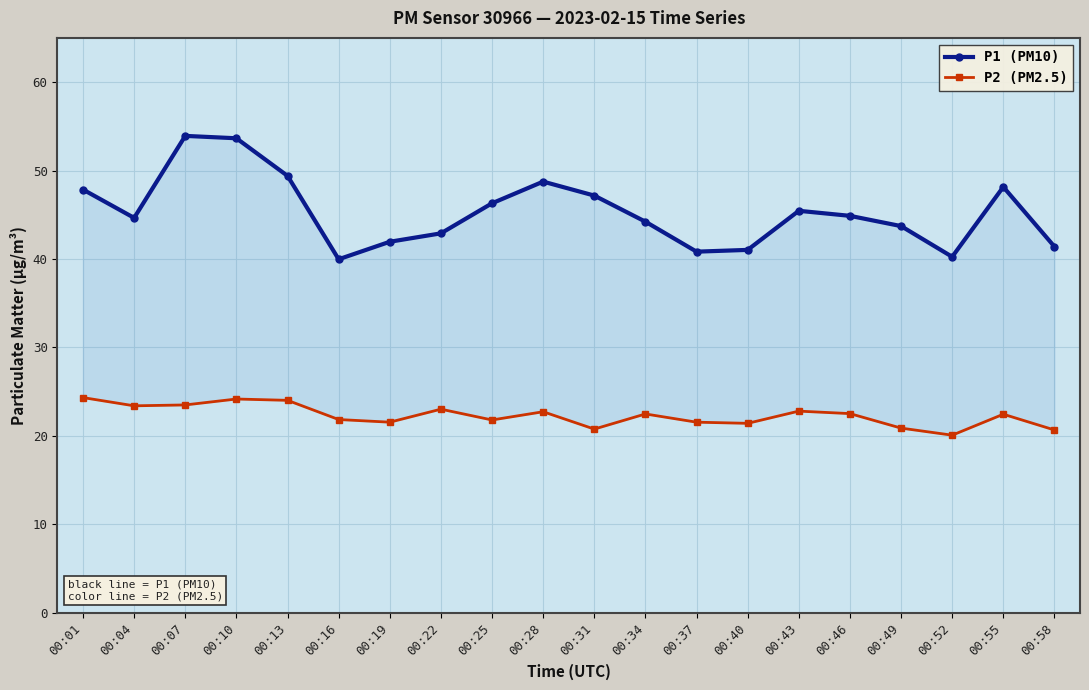

Where does the P1 (PM10) series first go above 44?

00:01